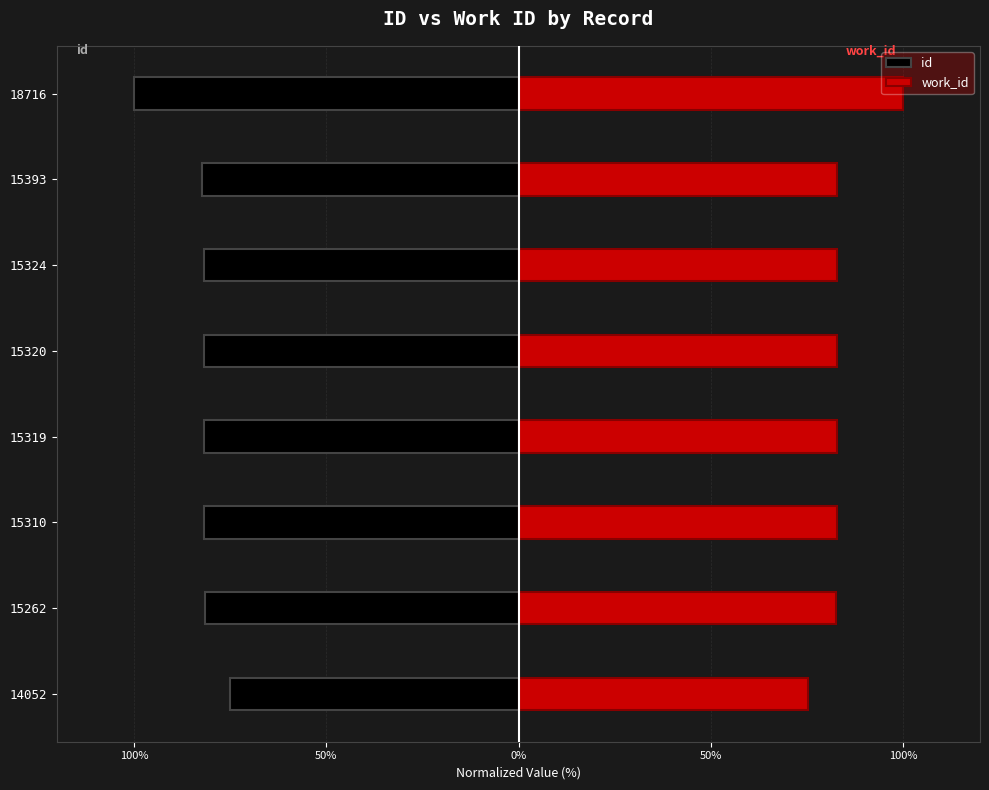

List the series in order of their overall mean, lowest first.

id, work_id